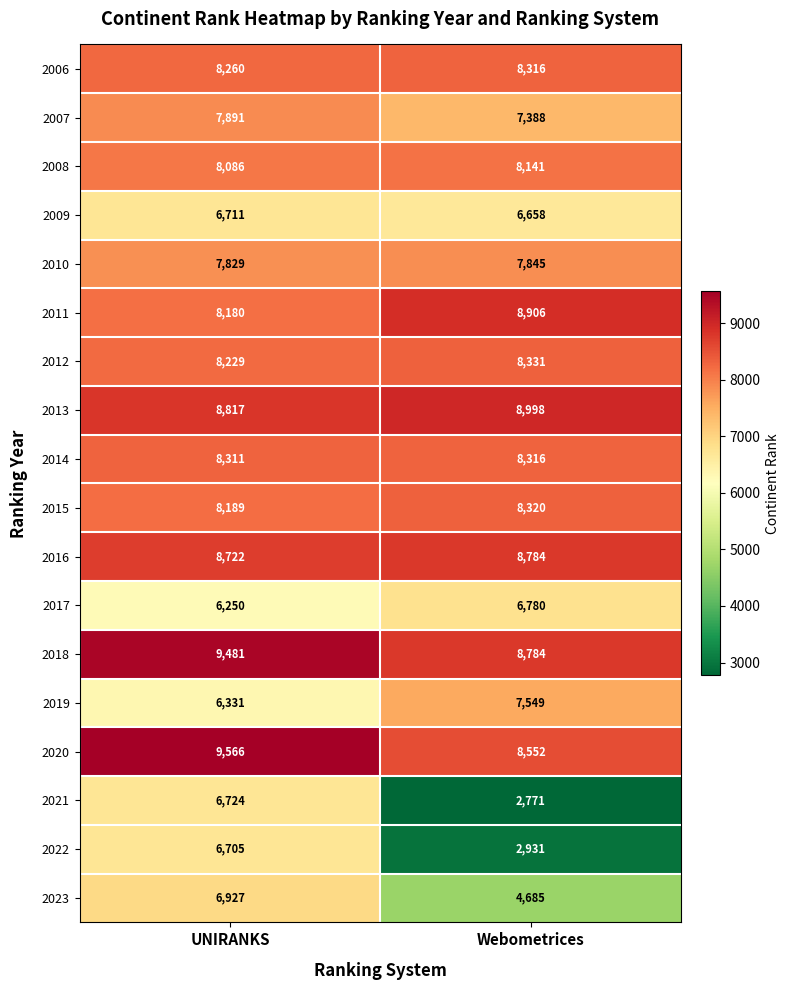

The 2018 series shows 3361 at UNIRANKS. True or false?

False